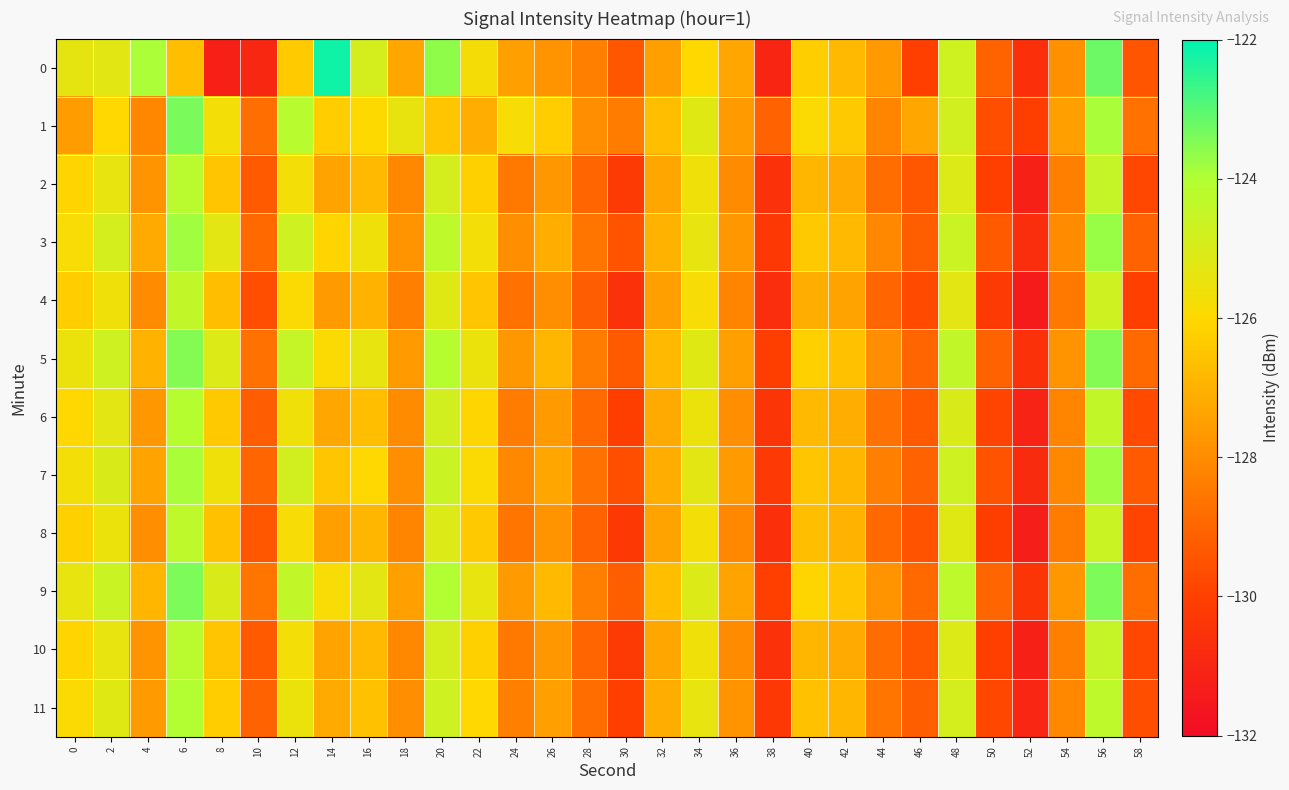

What is the spread (max minus min) of values at 46?

2.7